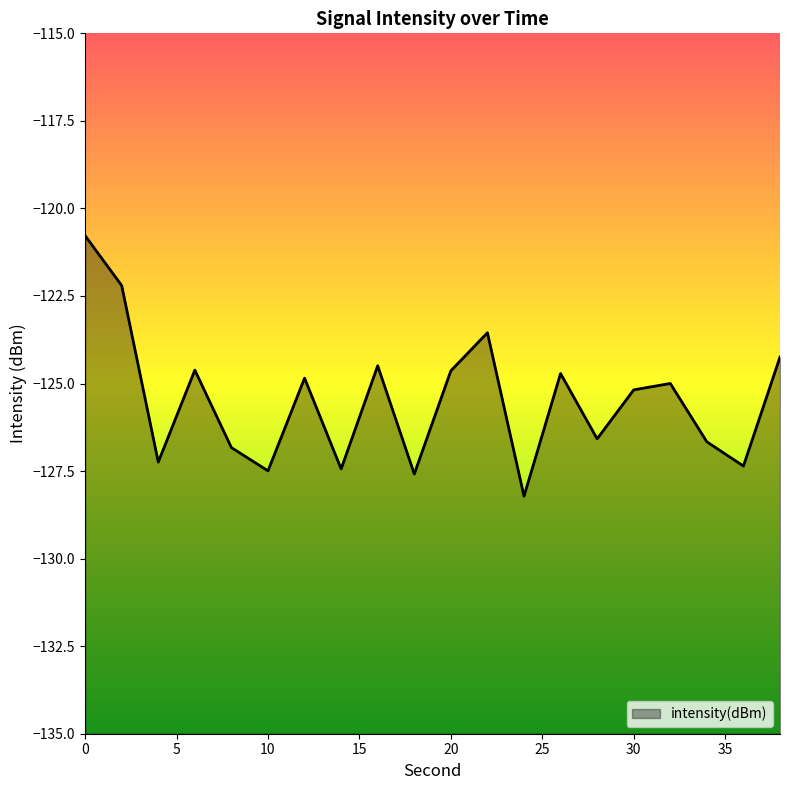

What is the minimum value shown in the chart?

-128.2